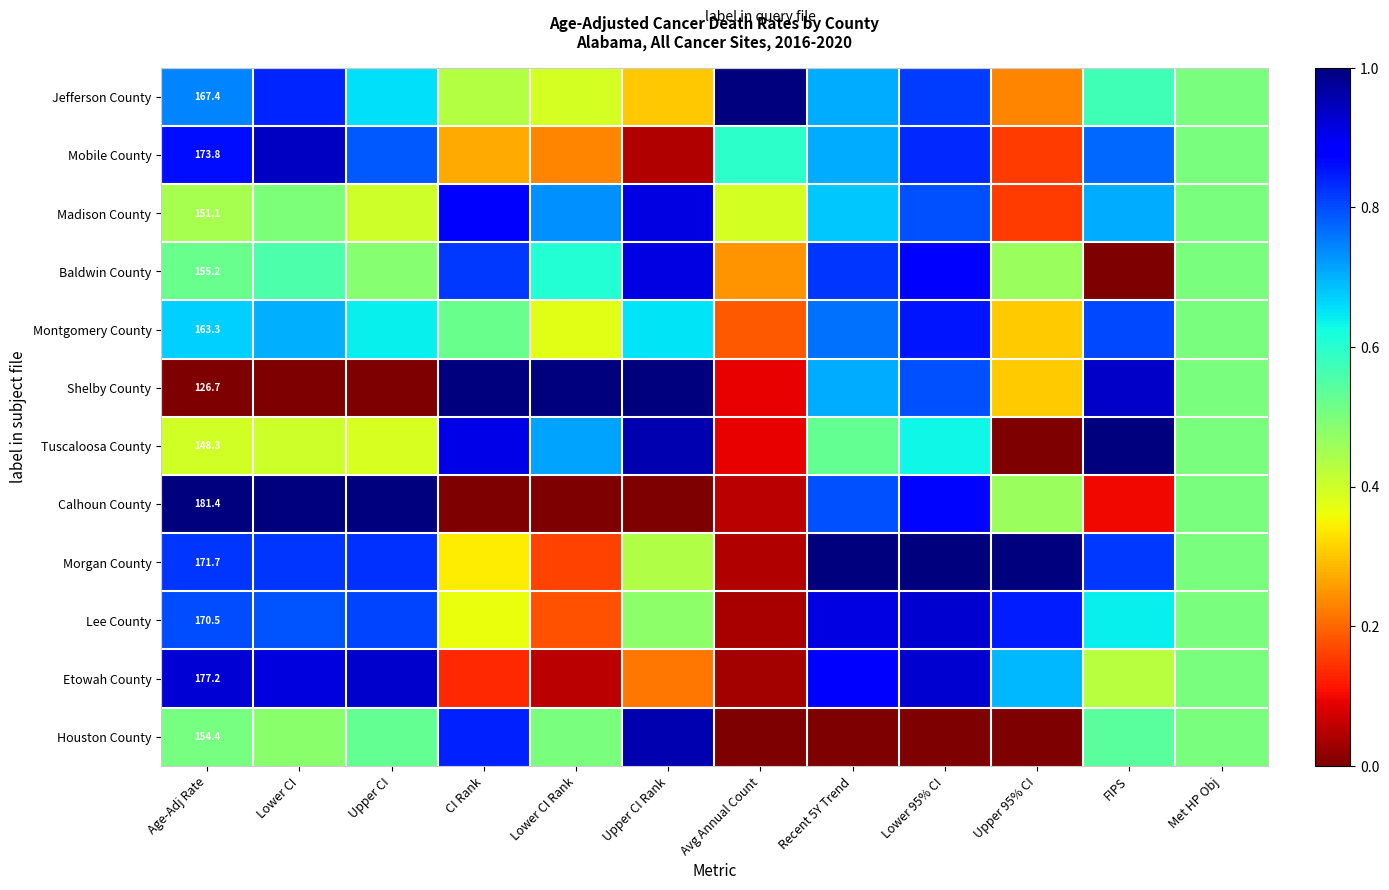

What is the maximum value shown in the chart?

1.0